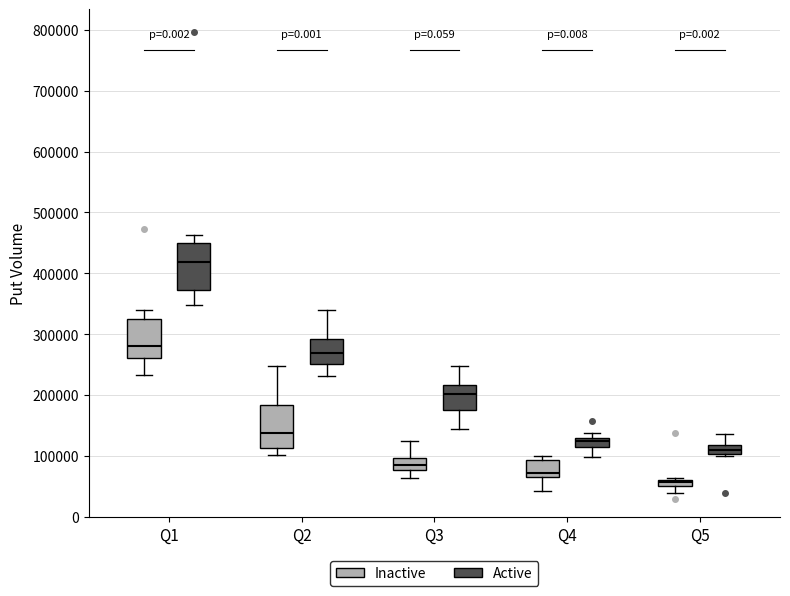

Where is the lower edge of the box for Q5 (Inactive) on the y-axis? The values are not printed on the chart, so give them approximately, as read against the axis.

50000